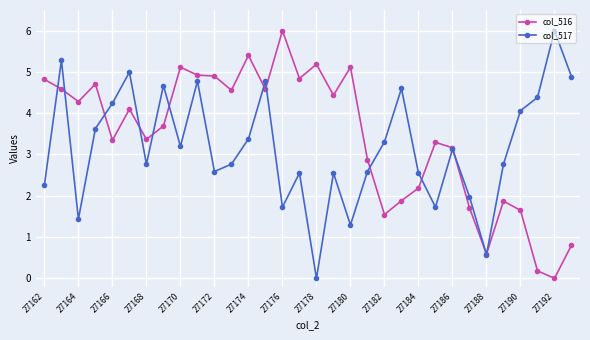

What is the highest value of the col_517 series?

6.0